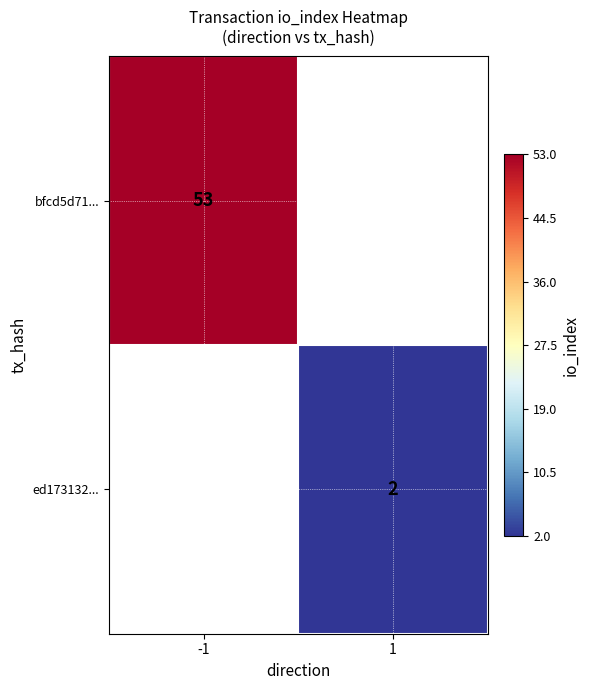

Which category has the highest value across all series?

-1